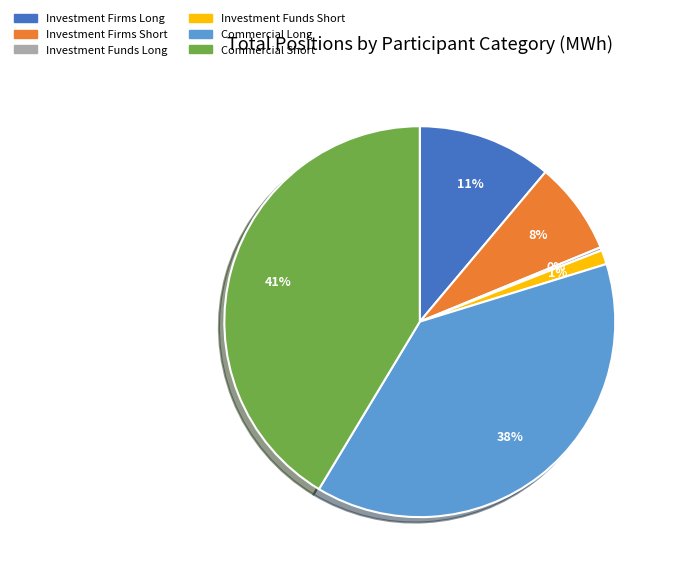

To the nearest percent, what is the average slice percentage?

17%